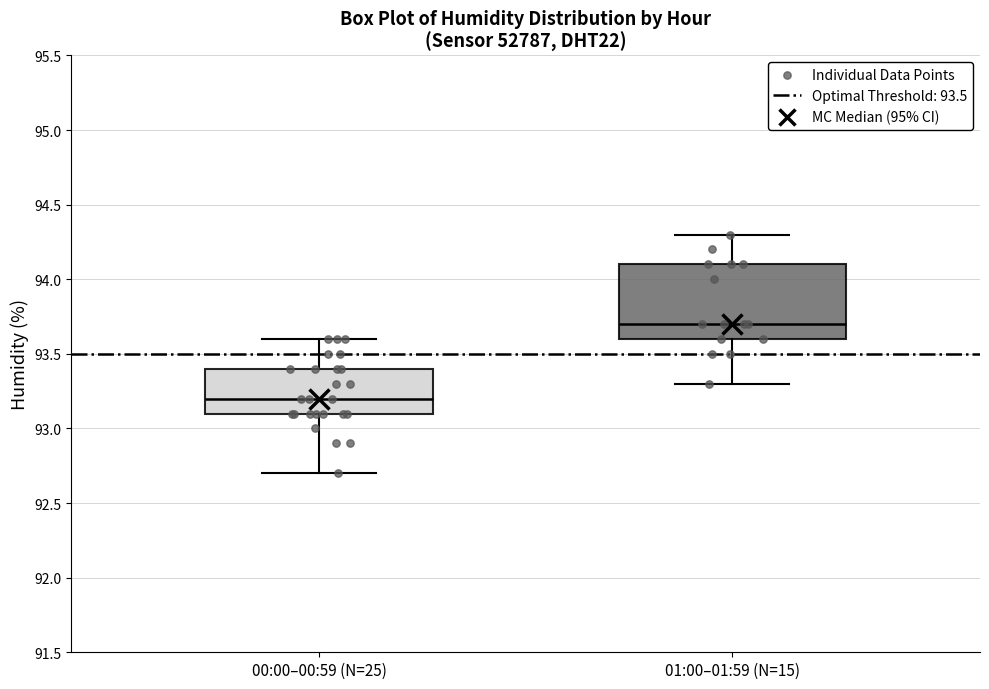

Which box's median line is the highest?

01:00–01:59 (N=15)